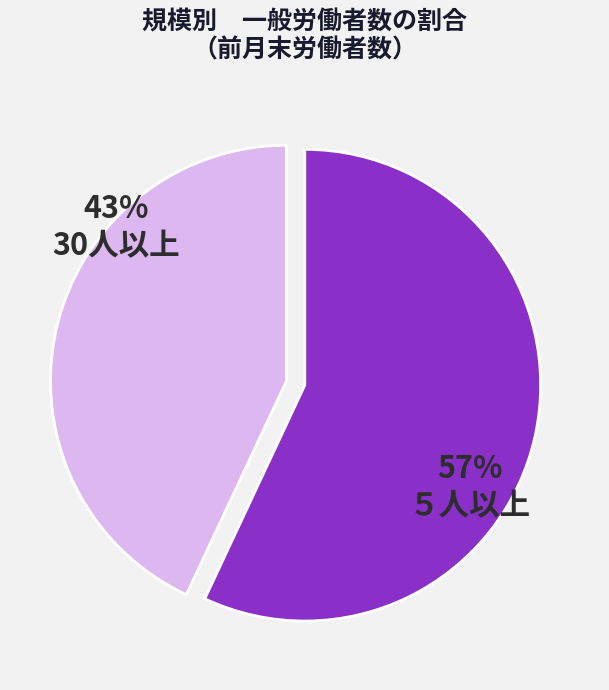

Rank the categories by value from lowest to highest.

30人以上, ５人以上